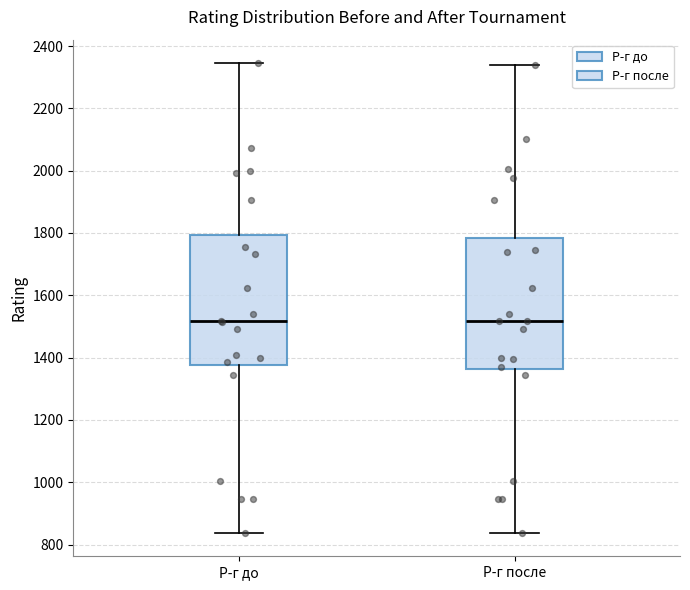

Where does the lower whisker of the box for Р-г после end on the y-axis? The values are not printed on the chart, so give them approximately, as read against the axis.

840